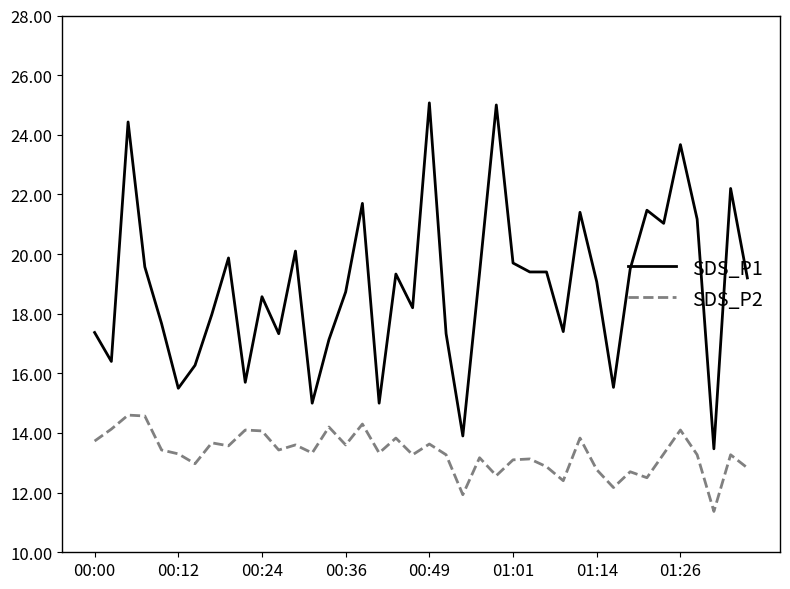

What is the maximum value shown in the chart?

25.1